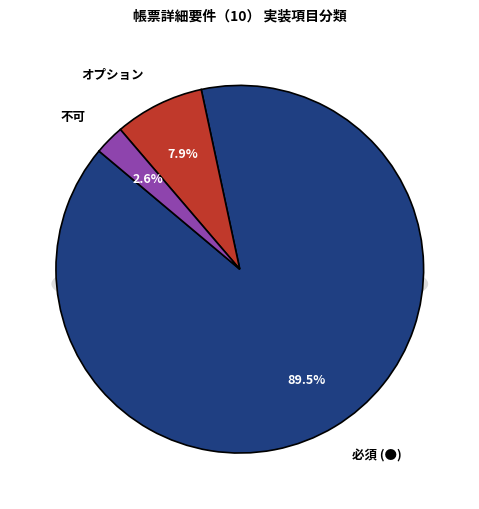

To the nearest percent, what is the difference between the largest and smallest slice percentages?

87%